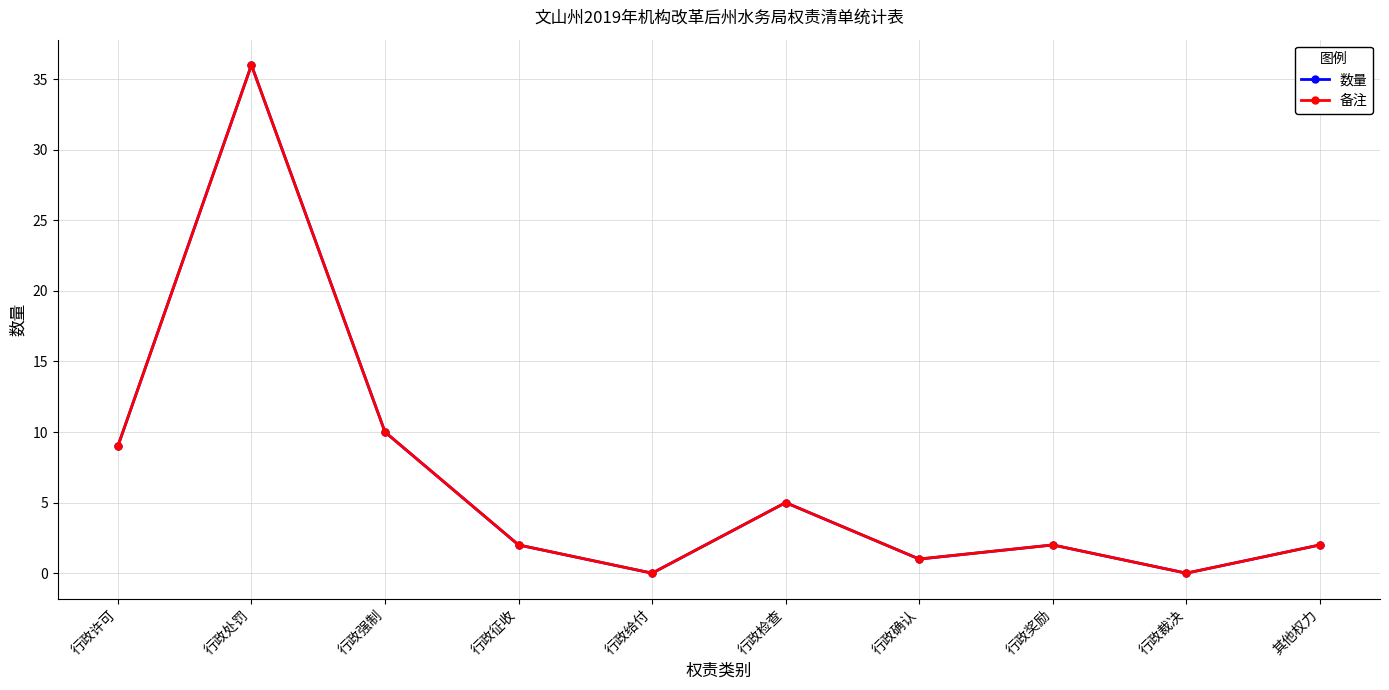

True or false: 备注 and 数量 intersect in this chart.

False